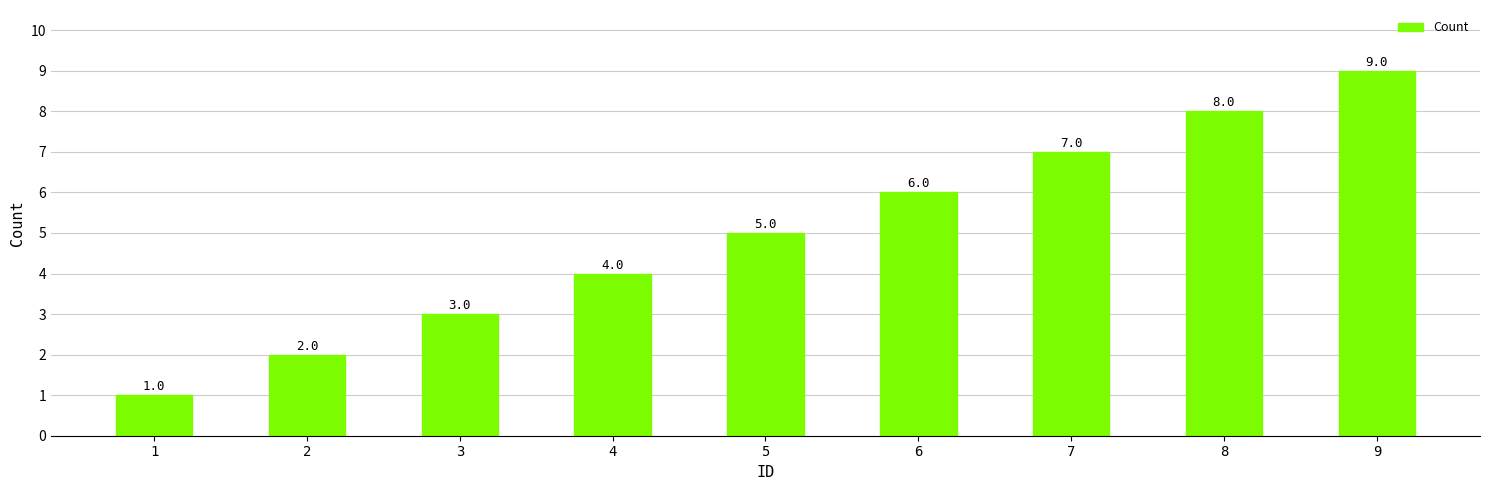

Between 6 and 8, which is larger?

8